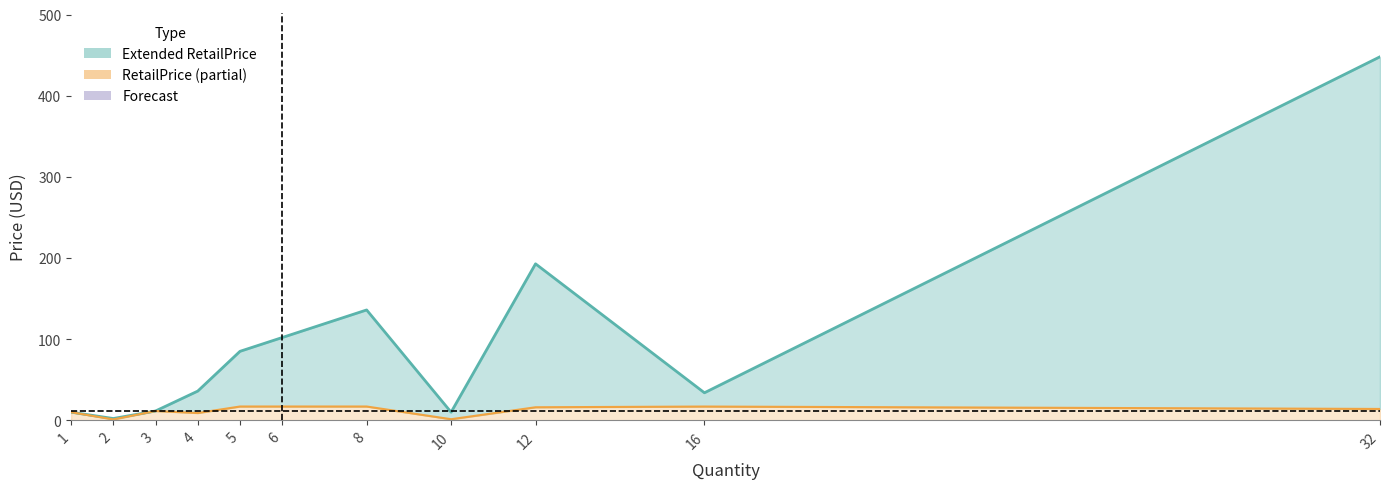

What is the spread (max minus min) of values at 10?

8.7